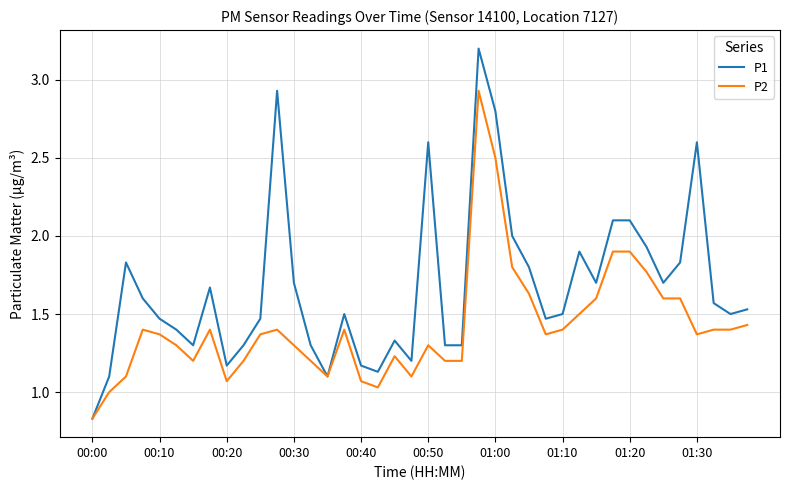

What is the greatest value displayed?

3.2